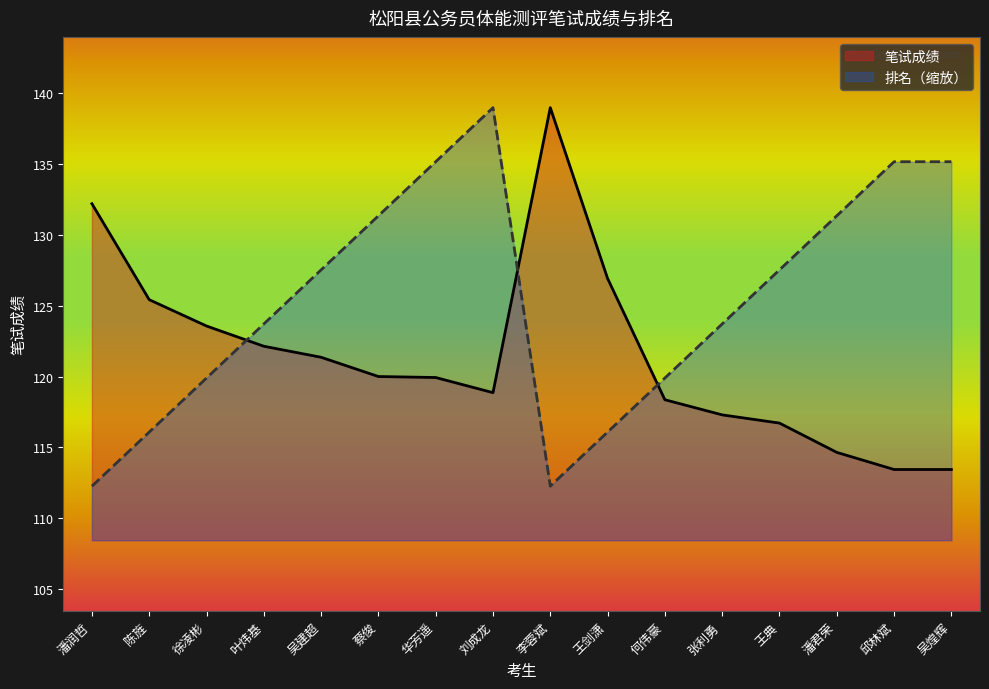

At how many categories does at least one series exceed 138?

2